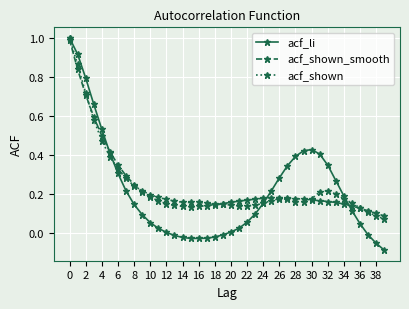

Which series has the widest spread of values?

acf_li